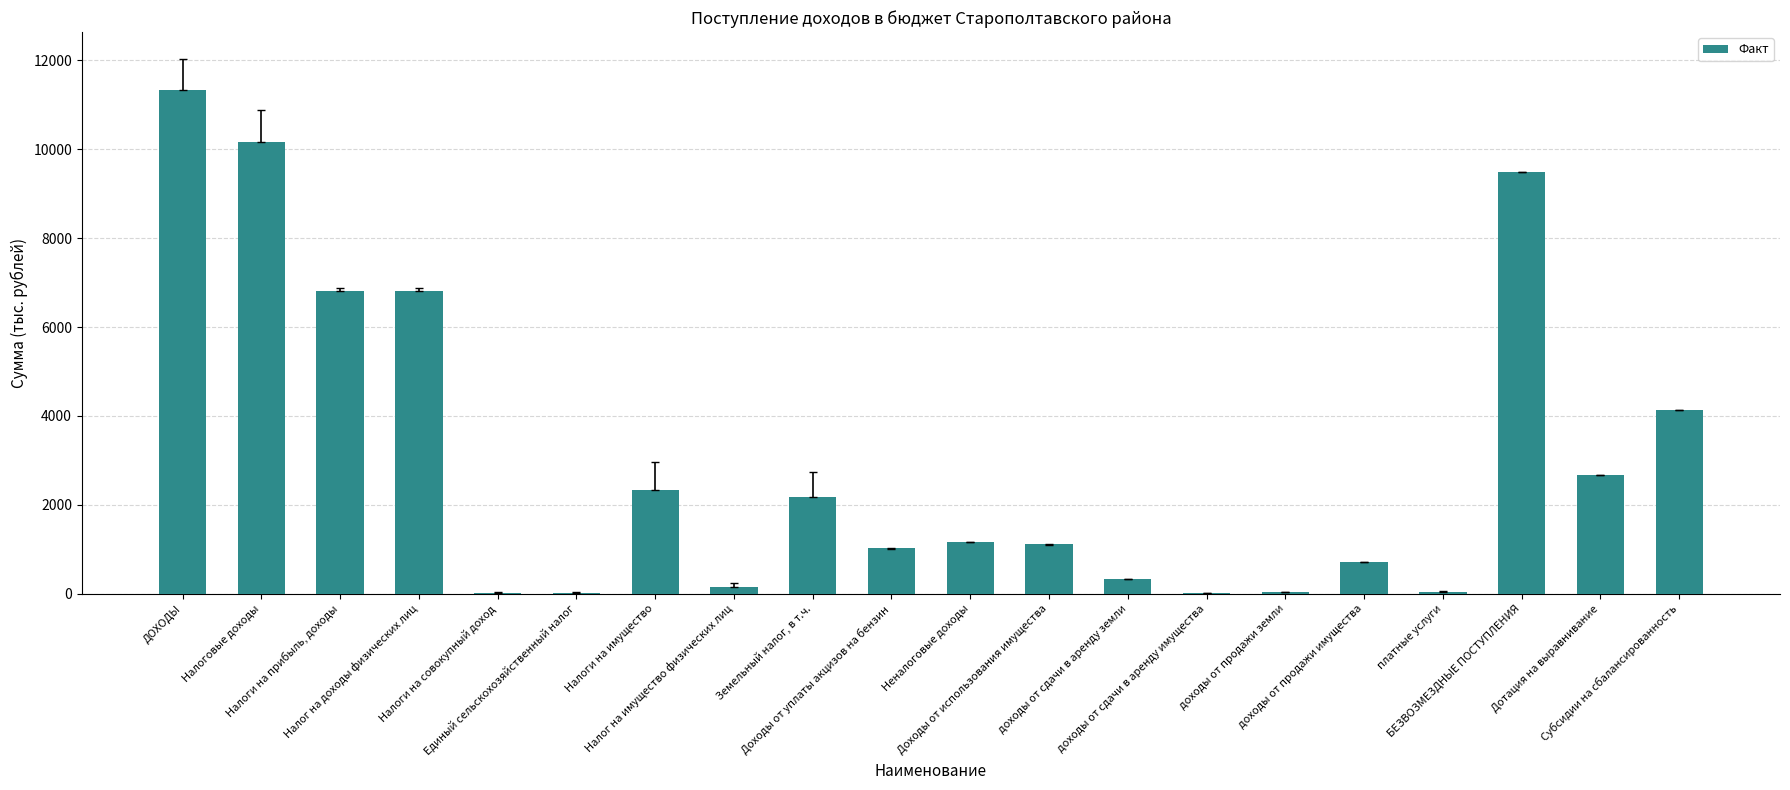

True or false: the data shows 9499.8 at БЕЗВОЗМЕЗДНЫЕ ПОСТУПЛЕНИЯ.

True